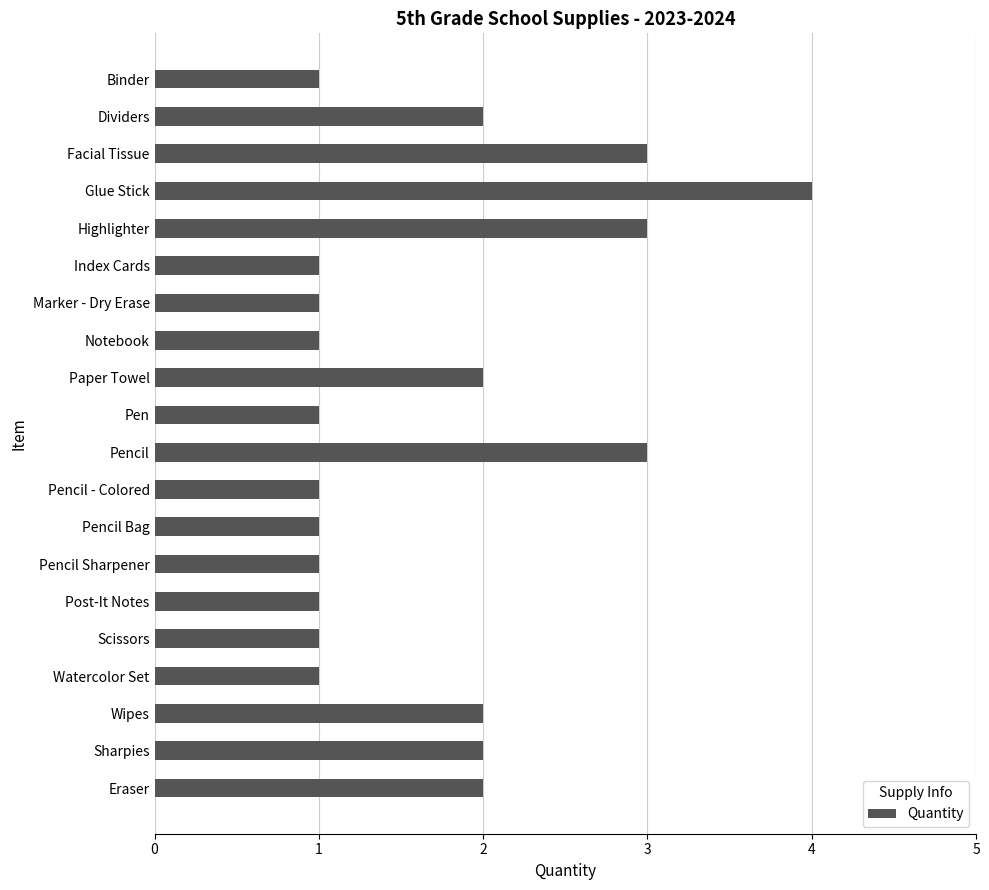

What position from the top is Sharpies?

19